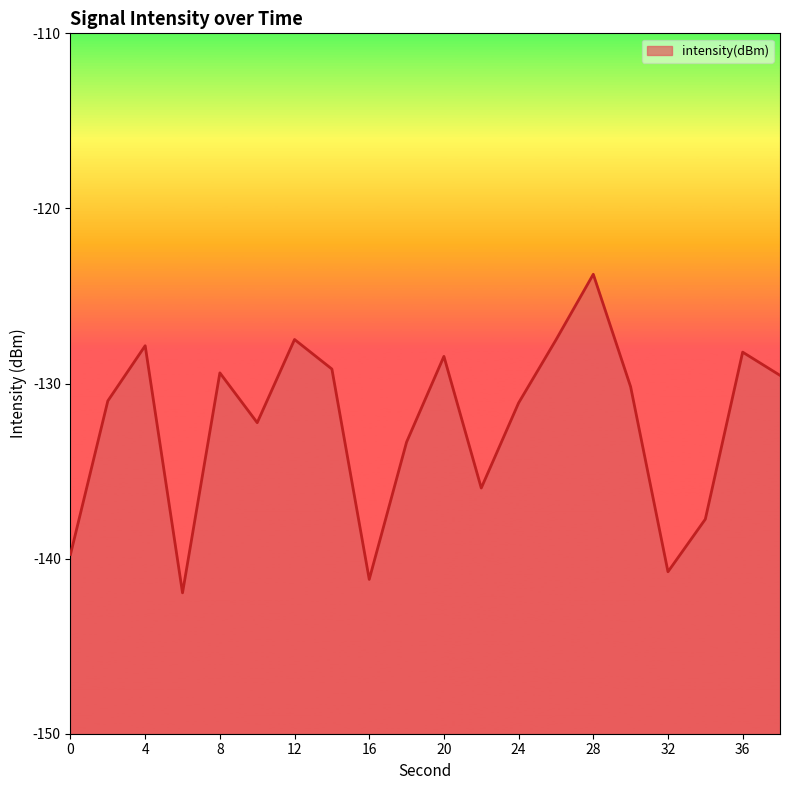

Which category has the highest value across all series?

28